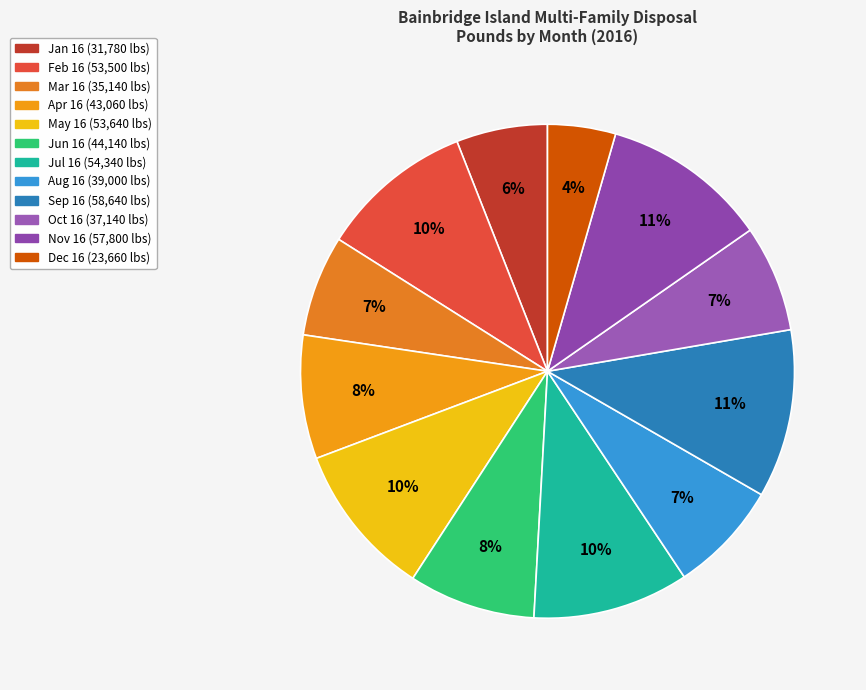

To the nearest percent, what is the difference between the largest and smallest slice percentages?

7%